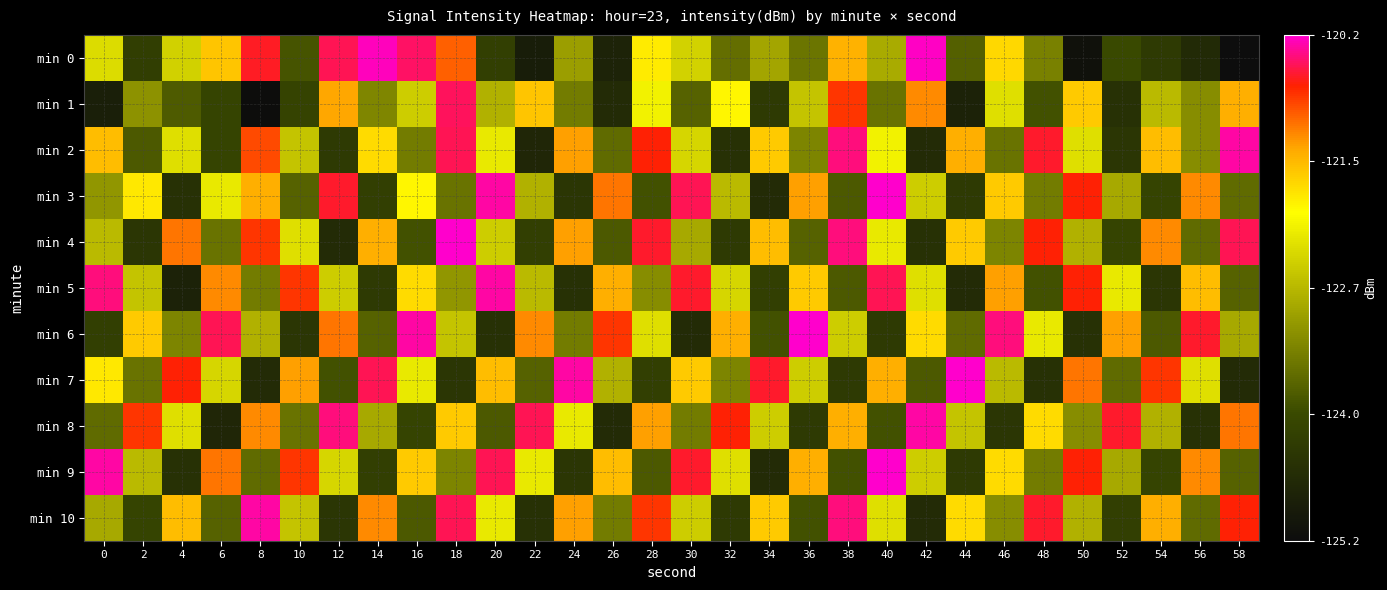

What is the spread (max minus min) of values at 48?

3.9